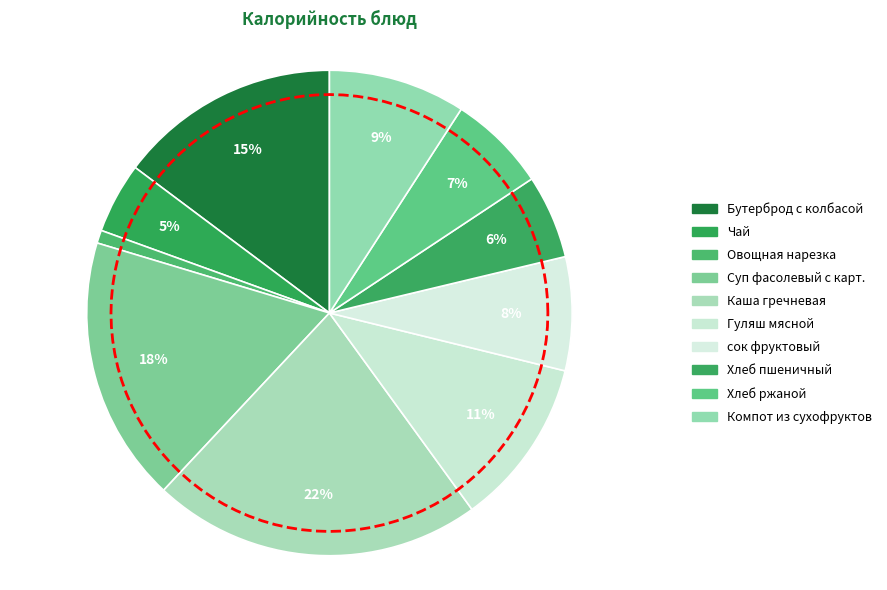

To the nearest percent, what is the average slice percentage?

10%